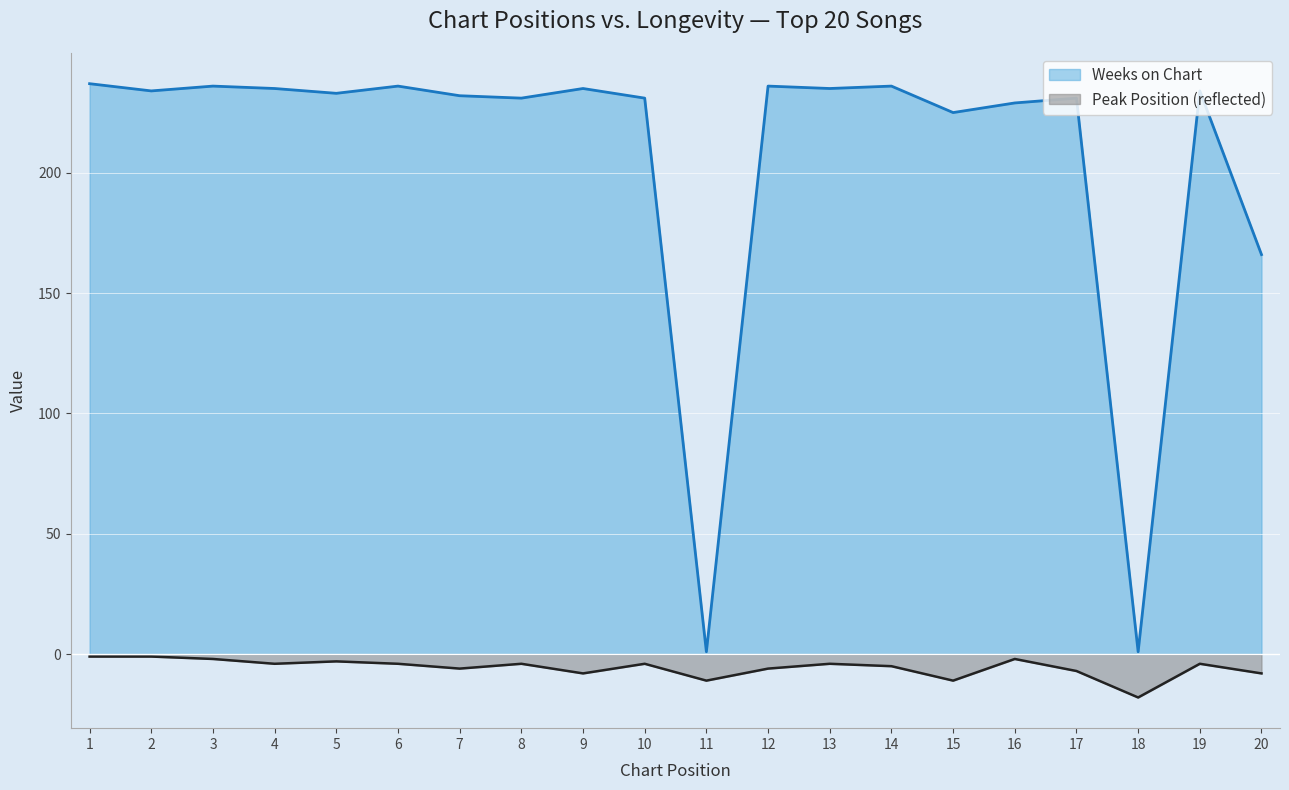

Reading right to left, extract all data points from this chart.

Peak Position: 20=-8	19=-4	18=-18	17=-7	16=-2	15=-11	14=-5	13=-4	12=-6	11=-11	10=-4	9=-8	8=-4	7=-6	6=-4	5=-3	4=-4	3=-2	2=-1	1=-1
Weeks on Chart: 20=166	19=234	18=1	17=231	16=229	15=225	14=236	13=235	12=236	11=1	10=231	9=235	8=231	7=232	6=236	5=233	4=235	3=236	2=234	1=237